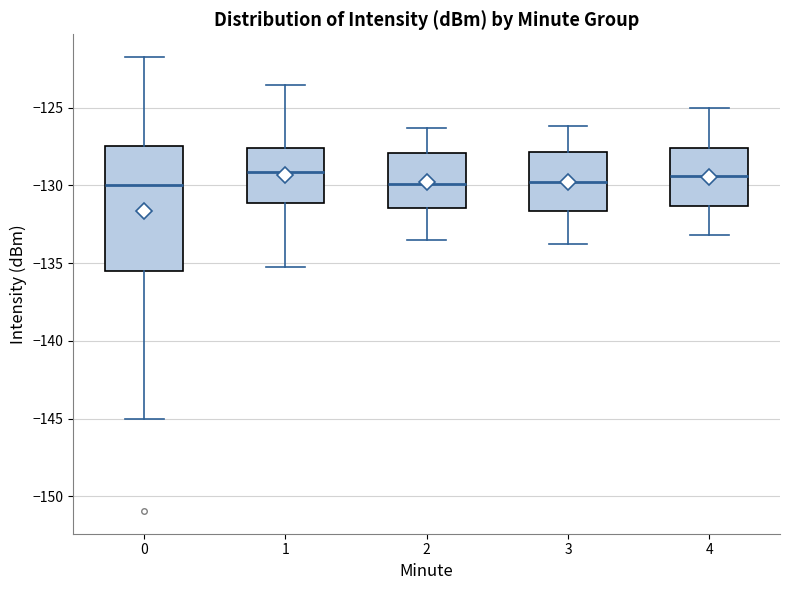

Comparing the boxes themselves (not the whiskers), which one is the tallest?

0